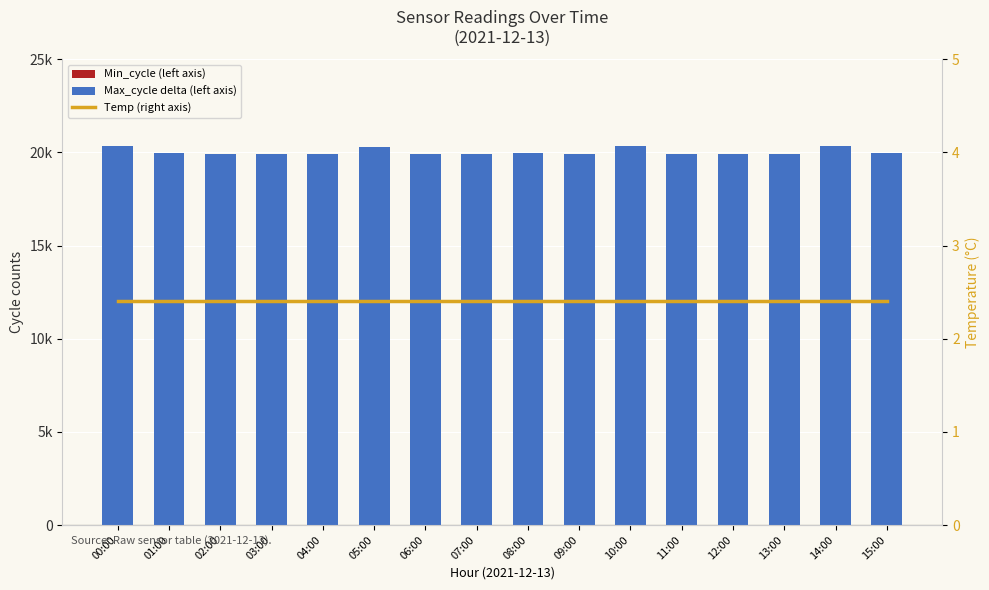

What is the value of the Temp (right axis) bar at the 14th from the left?

2.4